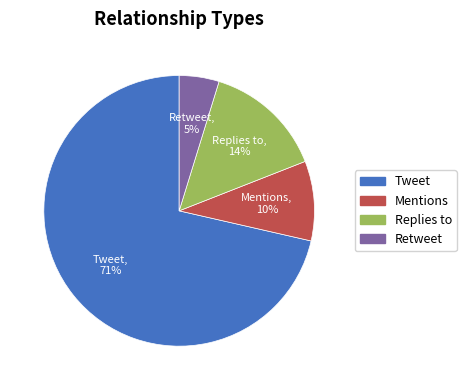

Rank the categories by value from lowest to highest.

Retweet, Mentions, Replies to, Tweet